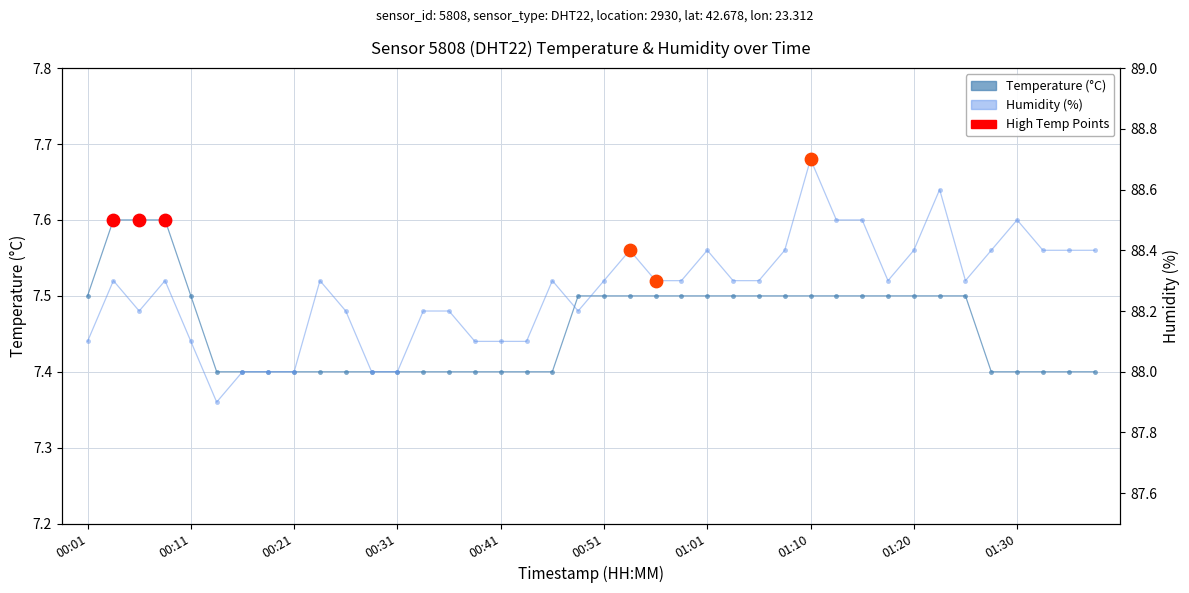

Is the value of humidity at 01:28 greater than the value of temperature at 00:11?

Yes